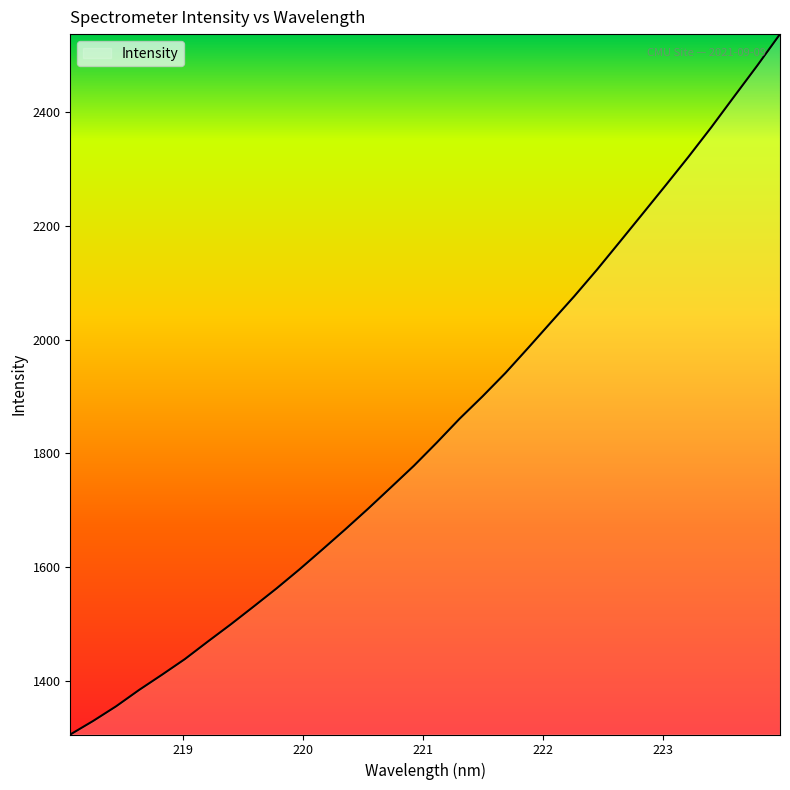

True or false: the data has more than 1 interior local peaks.

False